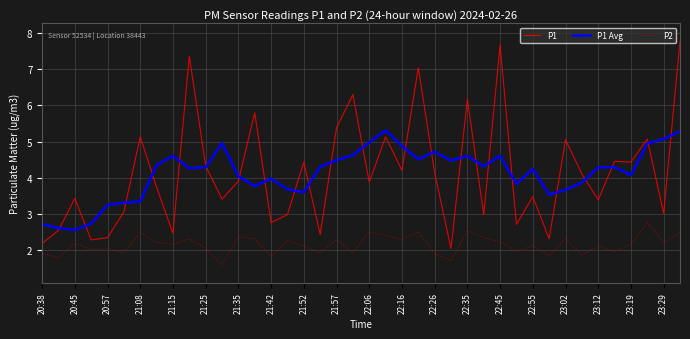

What is the minimum value shown in the chart?

1.6